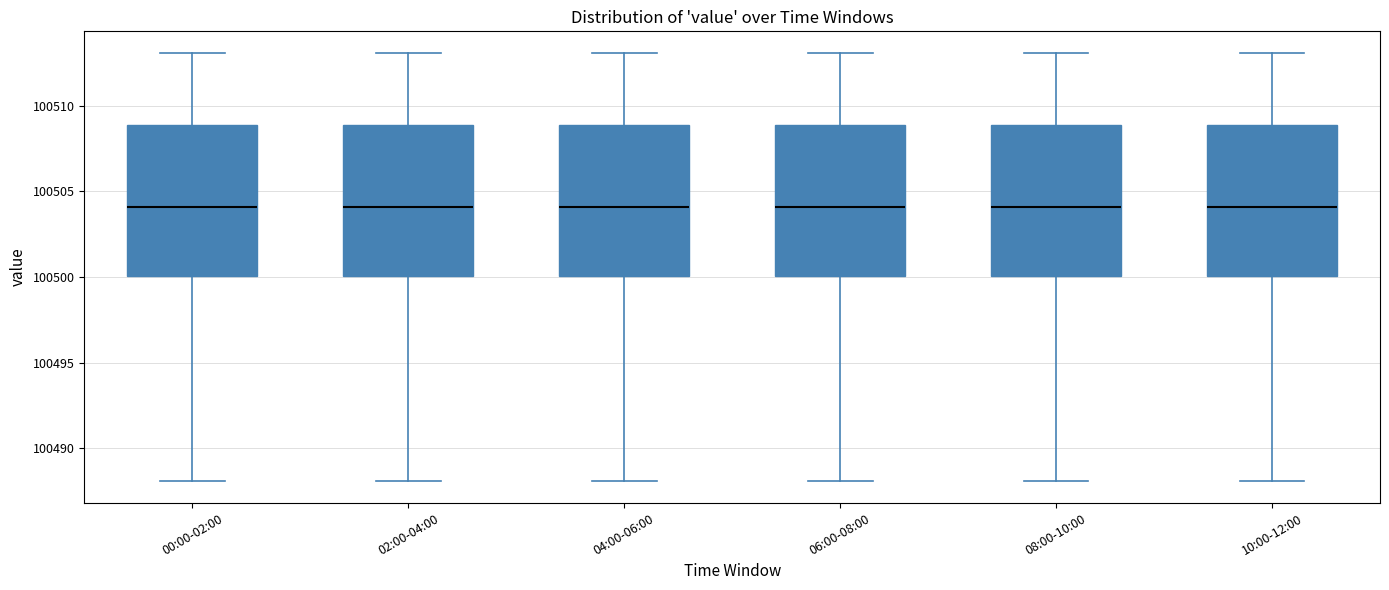

Reading left to right, read every box against the y-axis: the position of its median line, the range the box covers, and the ends of its whiskers. The values are not printed on the chart, so give them approximately, as read against the axis.

00:00-02:00: median 100504, box 100500 to 100509, whiskers 100488 to 100513
02:00-04:00: median 100504, box 100500 to 100509, whiskers 100488 to 100513
04:00-06:00: median 100504, box 100500 to 100509, whiskers 100488 to 100513
06:00-08:00: median 100504, box 100500 to 100509, whiskers 100488 to 100513
08:00-10:00: median 100504, box 100500 to 100509, whiskers 100488 to 100513
10:00-12:00: median 100504, box 100500 to 100509, whiskers 100488 to 100513